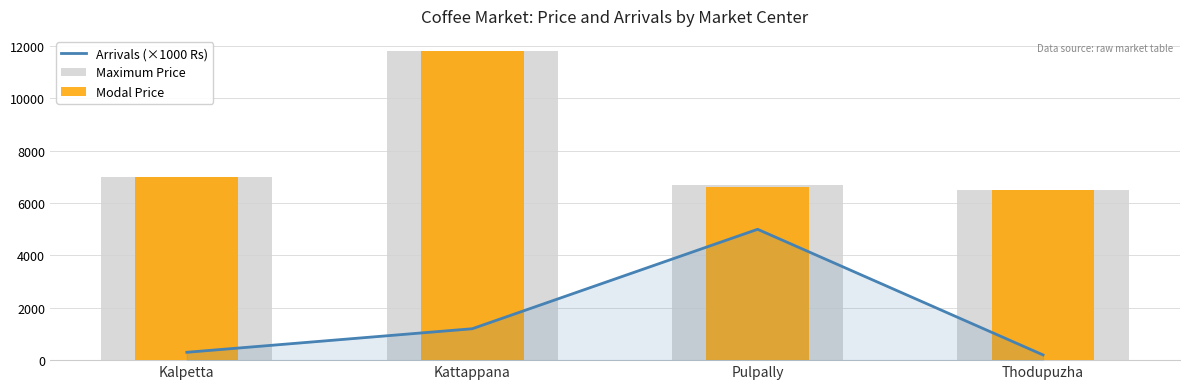

What is the difference between the Modal Price values at Pulpally and Thodupuzha?

100